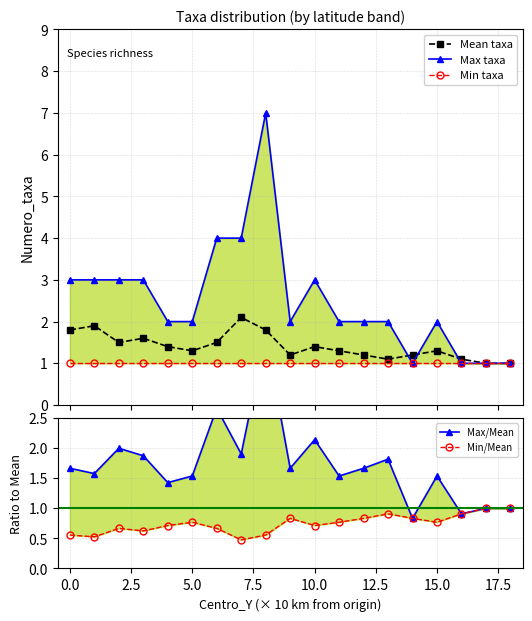

True or false: Max taxa and Min/Mean cross at least once.

False